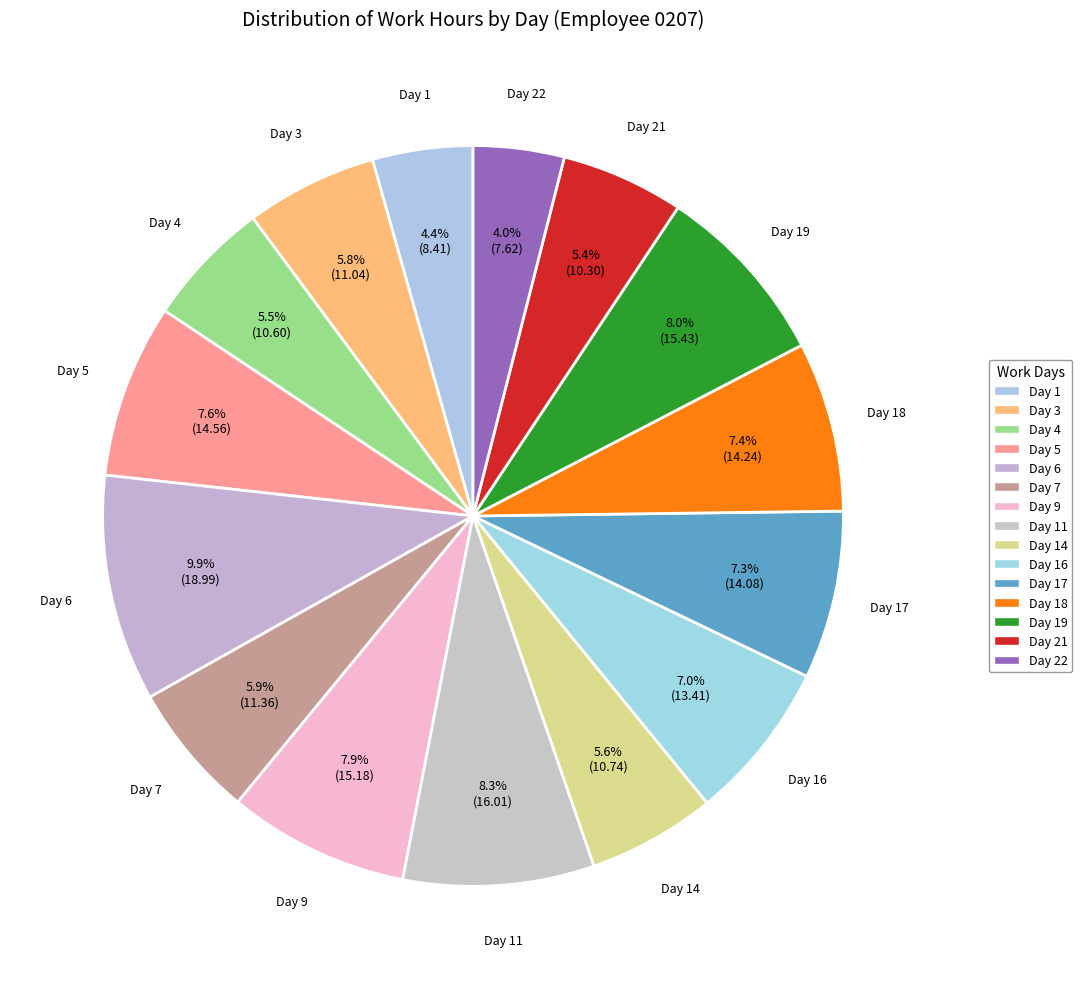

How many slices are in this pie chart?

15